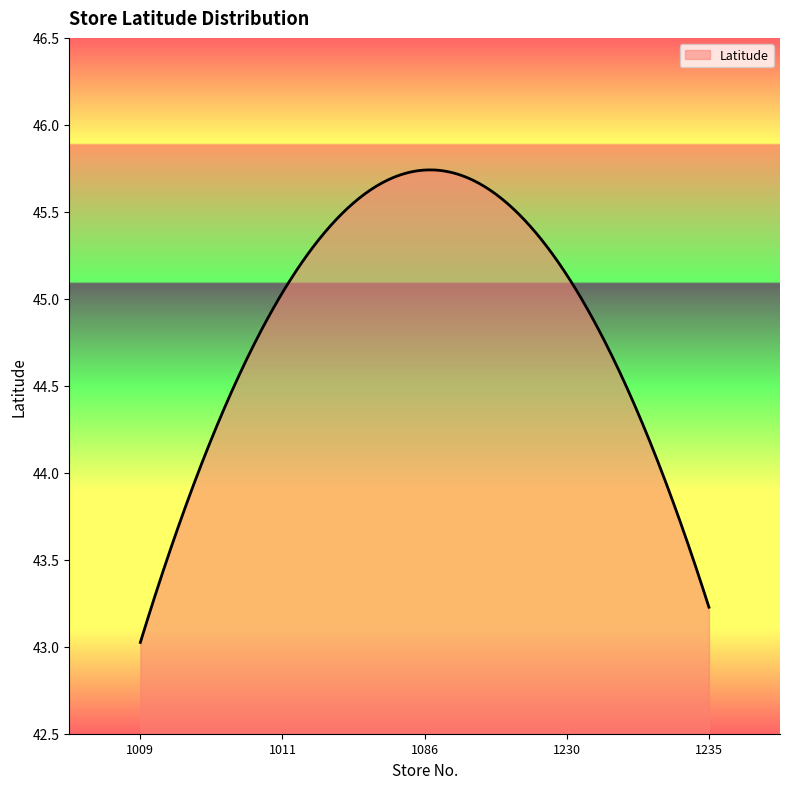

How many lines are shown in the chart?

1